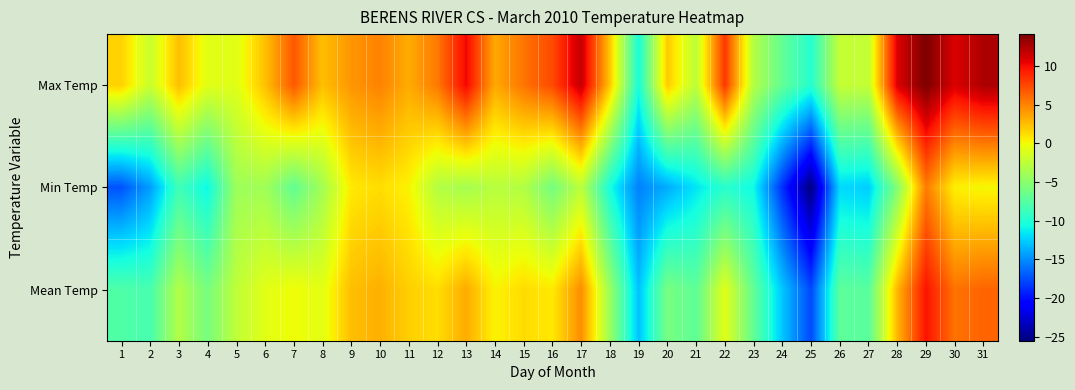

What is the spread (max minus min) of values at 15?

8.7